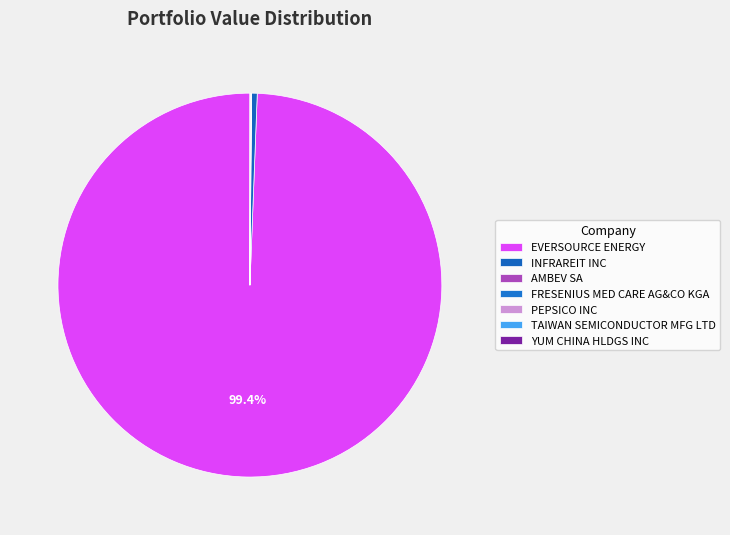

What is the change in value from INFRAREIT INC to PEPSICO INC?

-427000